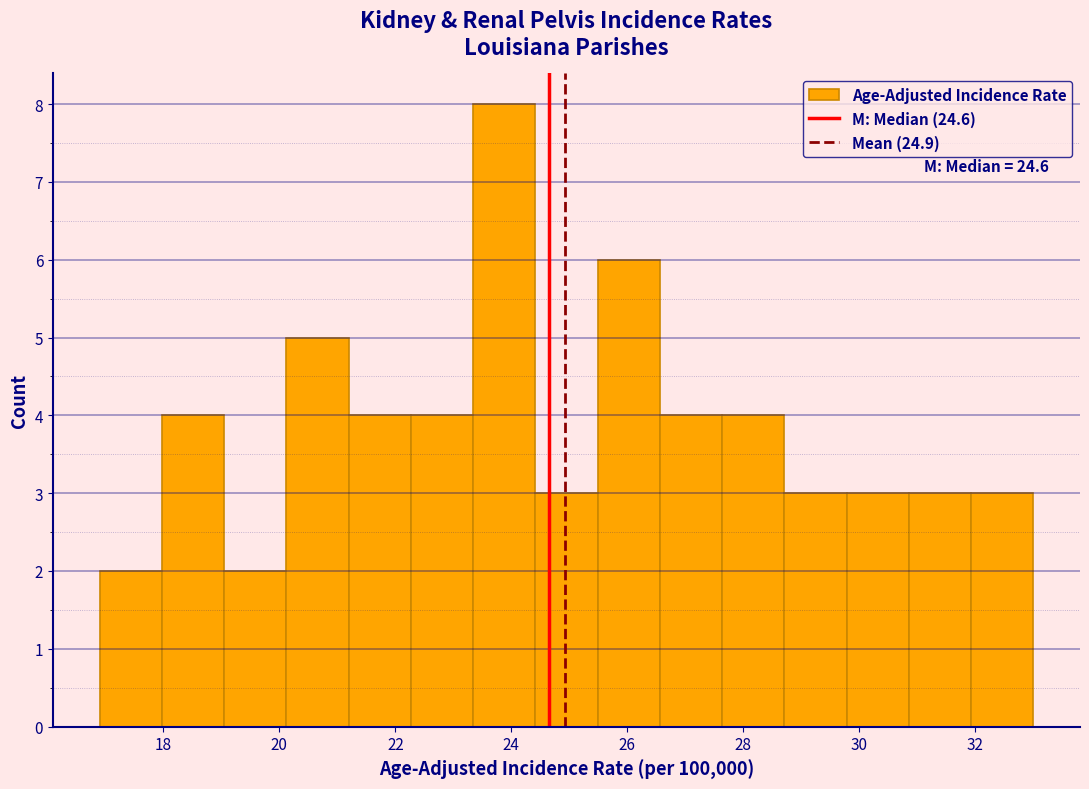

Which range on the x-axis has the tallest bar?

23.4 to 24.4